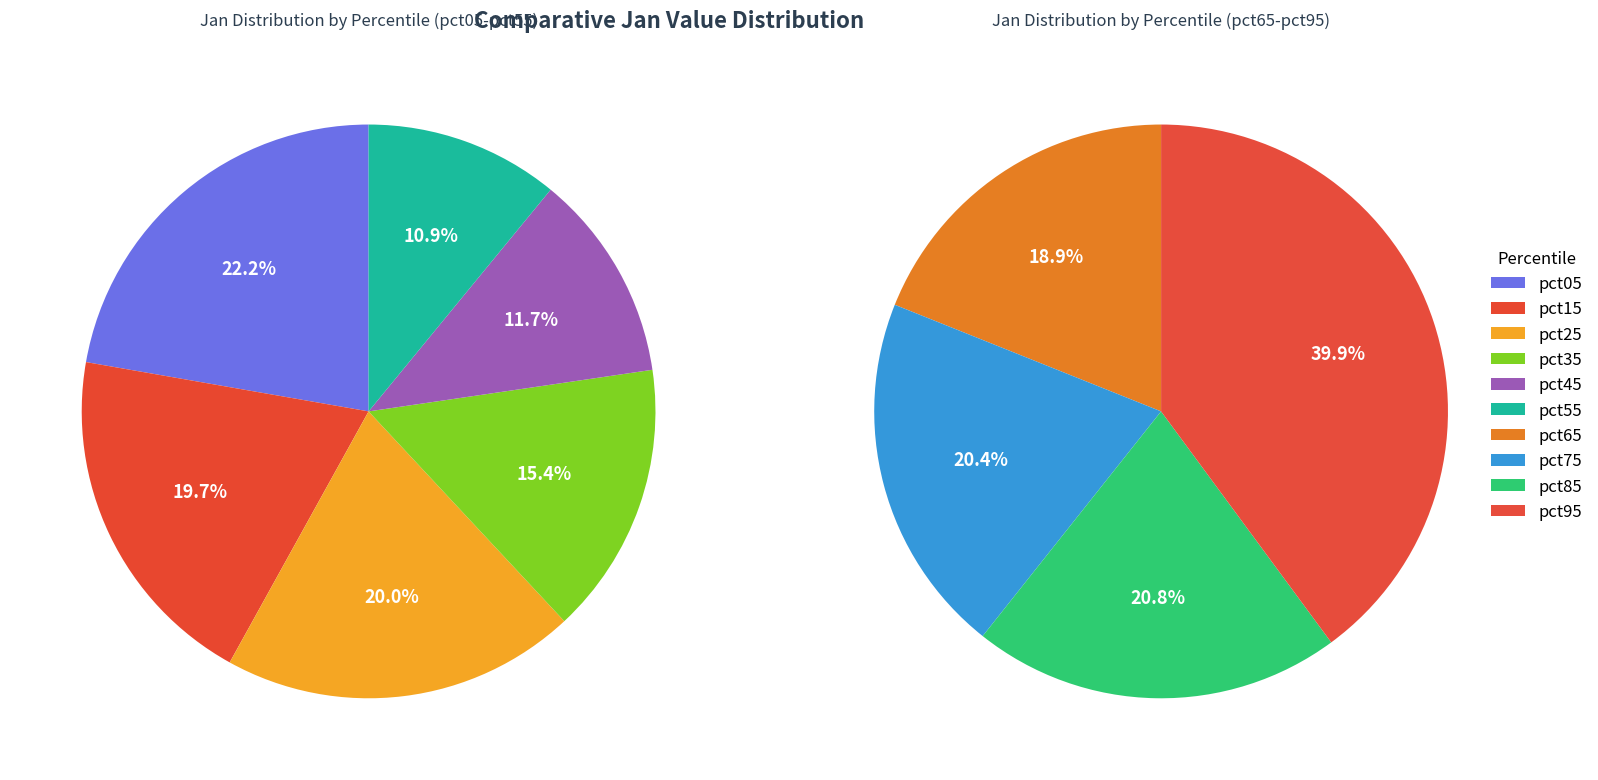

Count the number of slices in the pie.

10